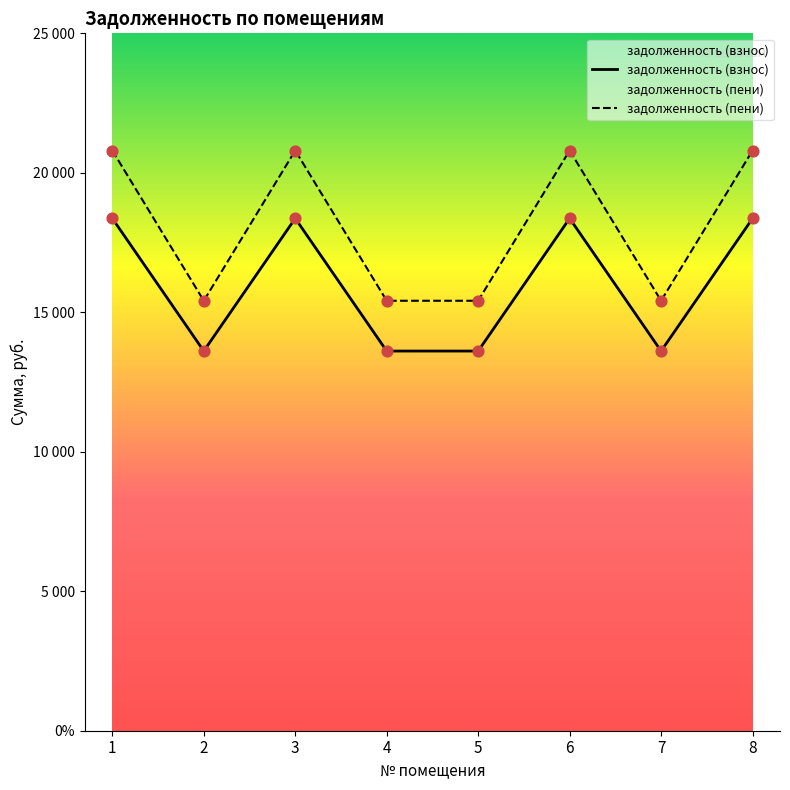

What are all the series names shown in the legend?

задолженность (взнос), задолженность (пени)